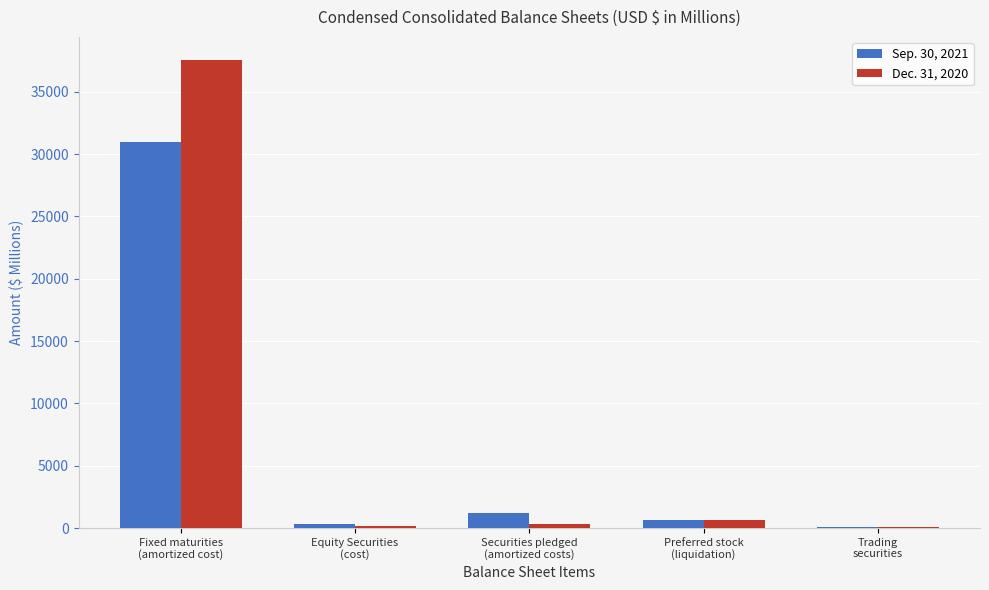

What is the greatest value displayed?

37531